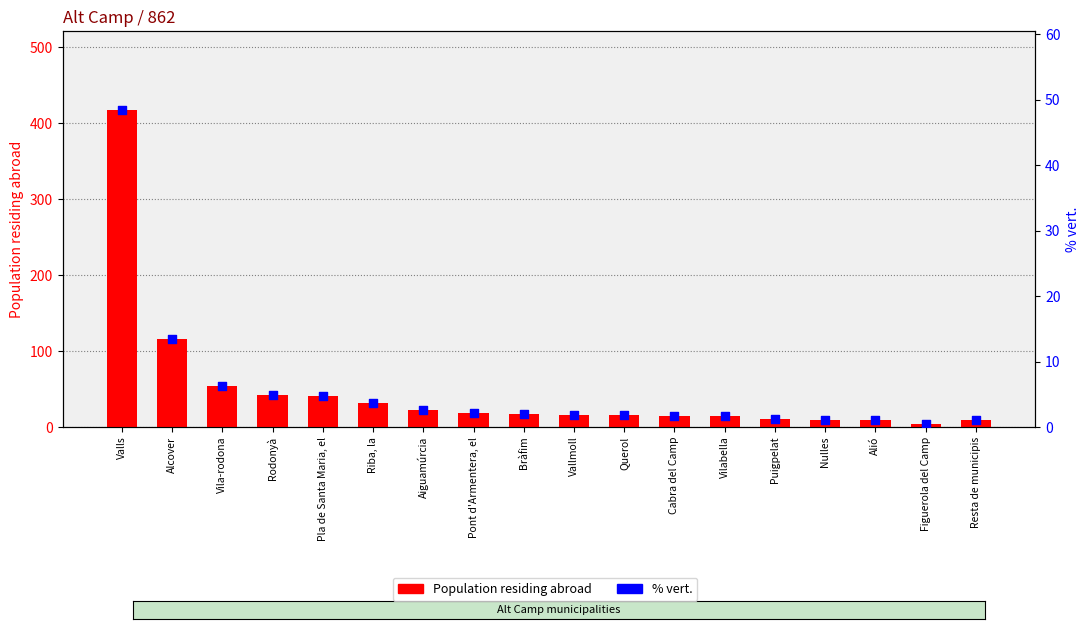

At which category is the sum across all series the highest?

Valls